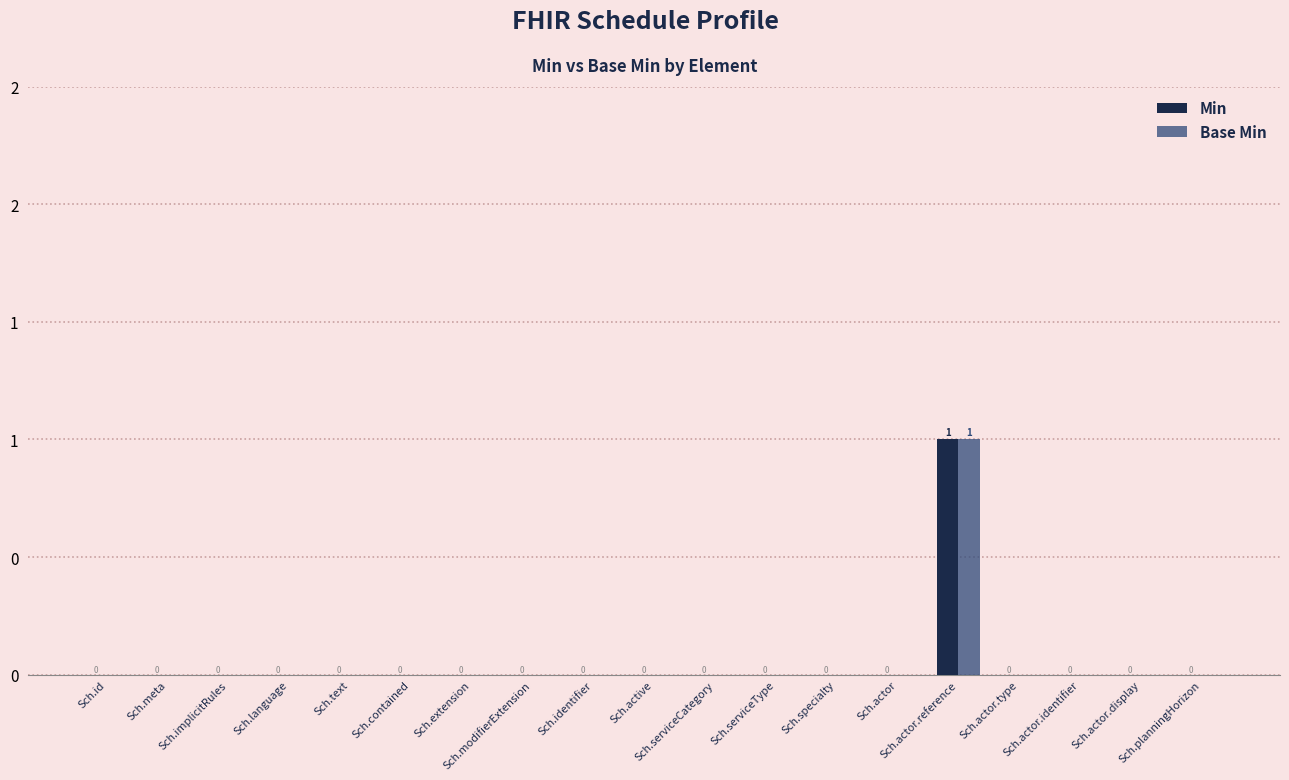

Where is Base Min nearest to the value 0?

Sch.id